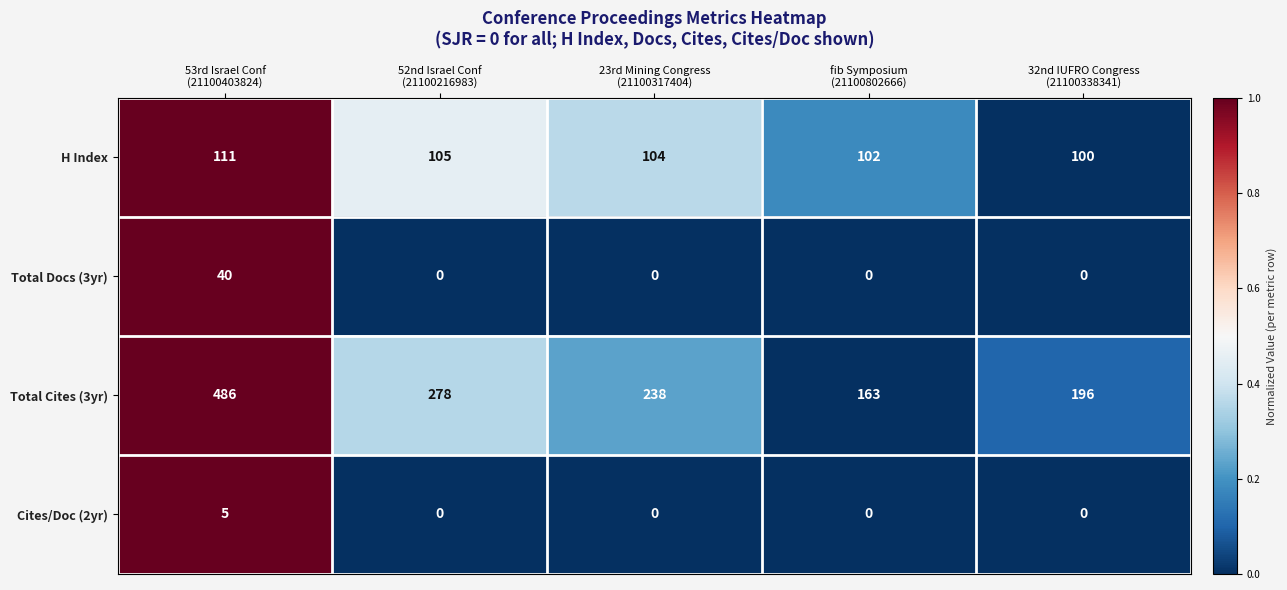

Which series has the widest spread of values?

Total Cites (3yr)